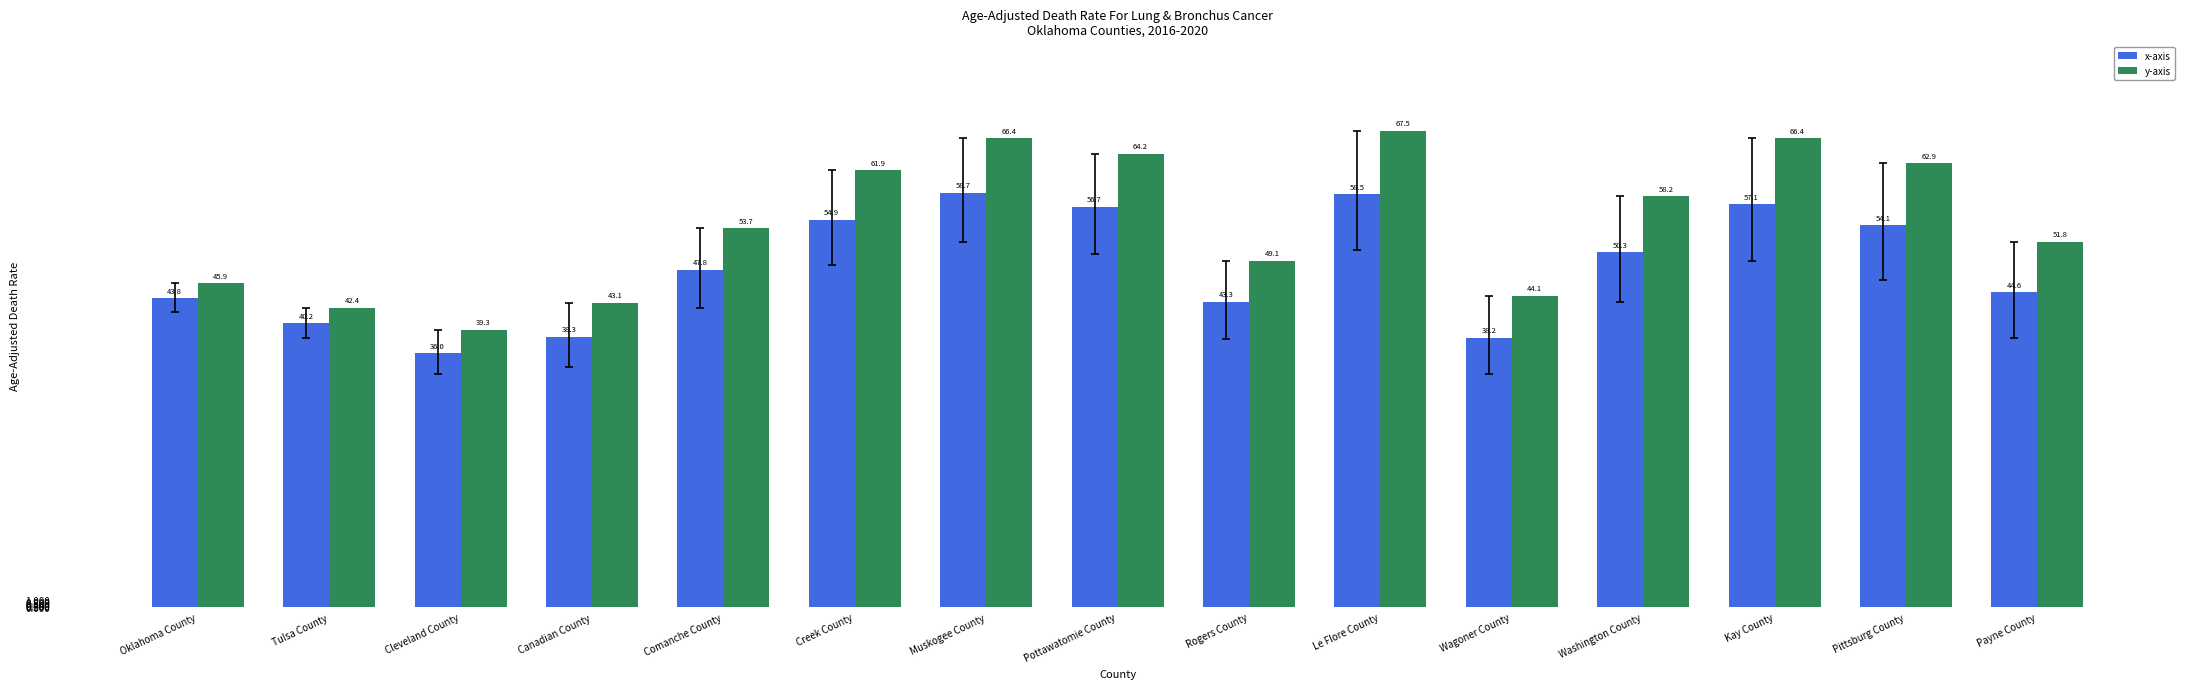

What is the difference between the x-axis values at Tulsa County and Pittsburg County?

13.9